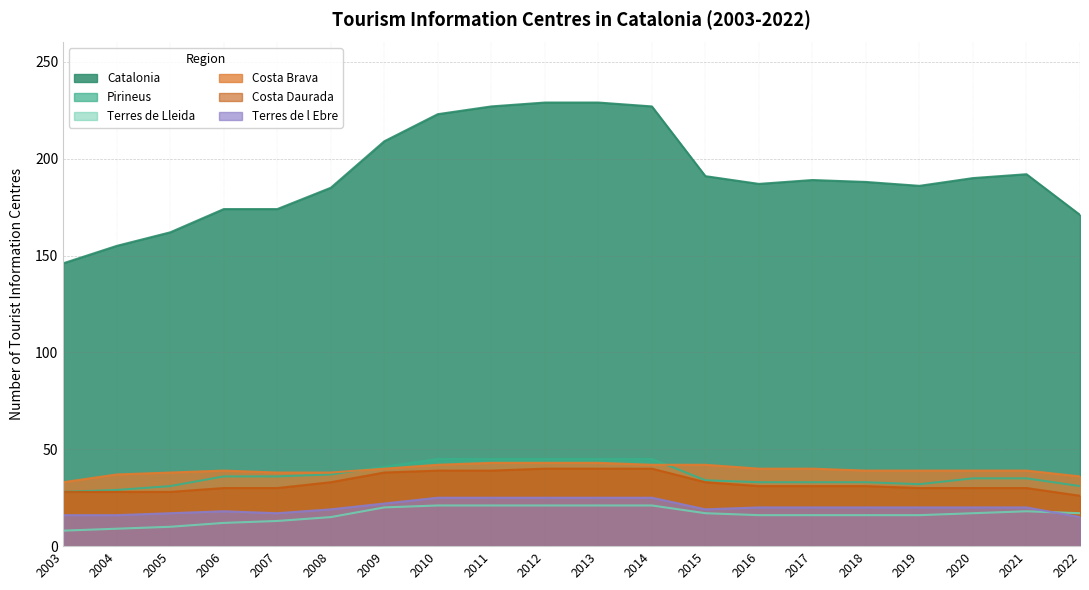

How many data points in Costa Brava are less than 39?

6